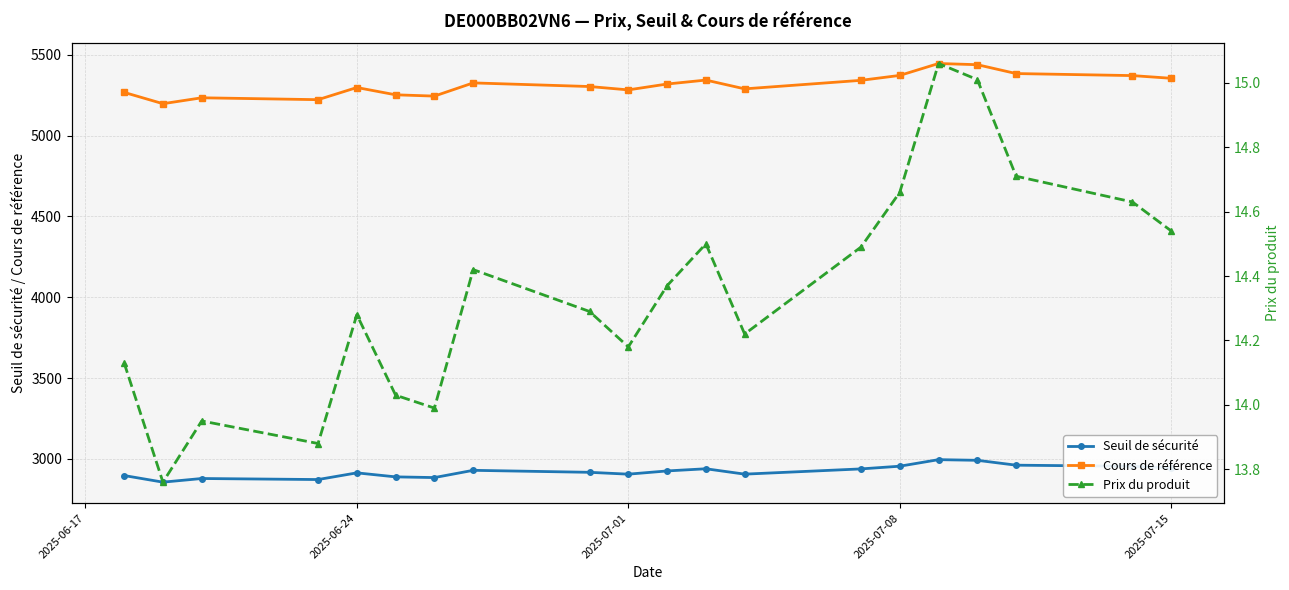

What is the lowest value of the Cours de référence series?

5197.0